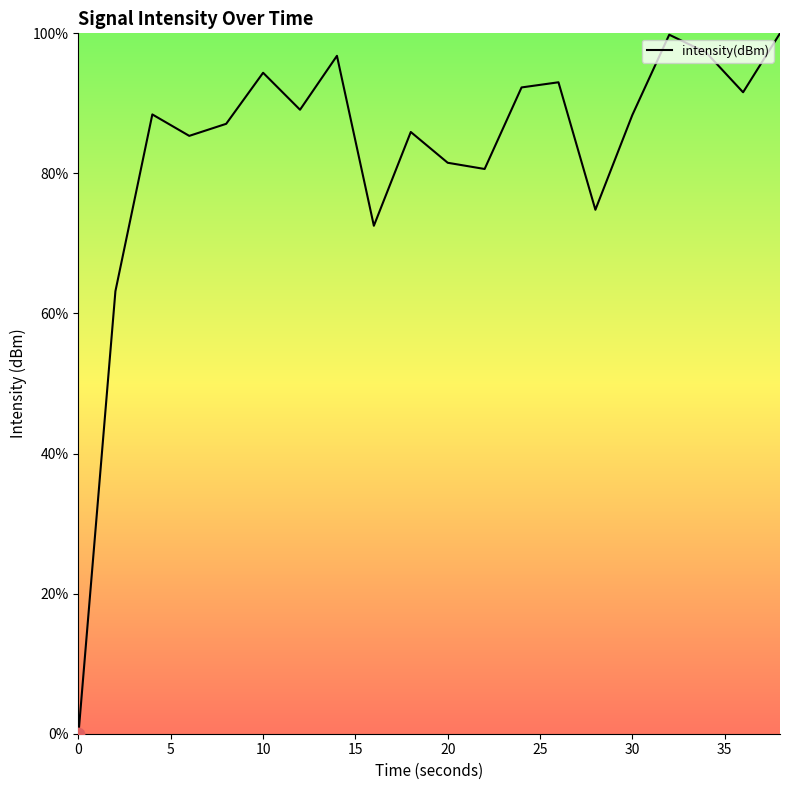

What is the greatest value displayed?

100.0